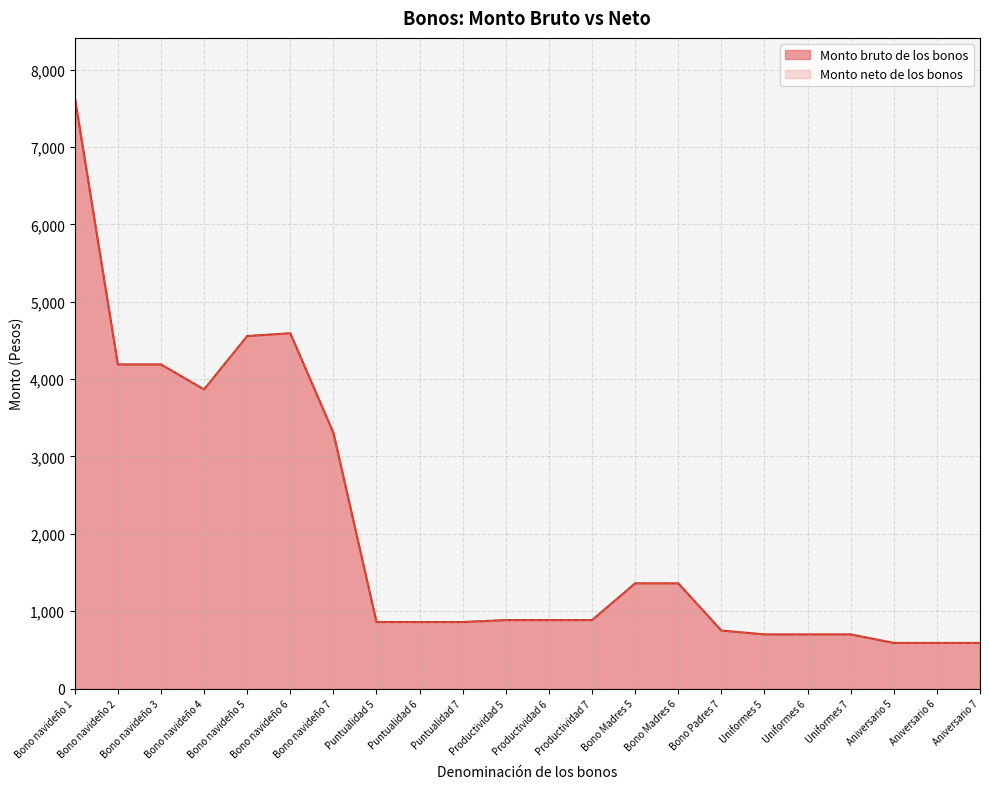

How many categories are shown in the chart?

22